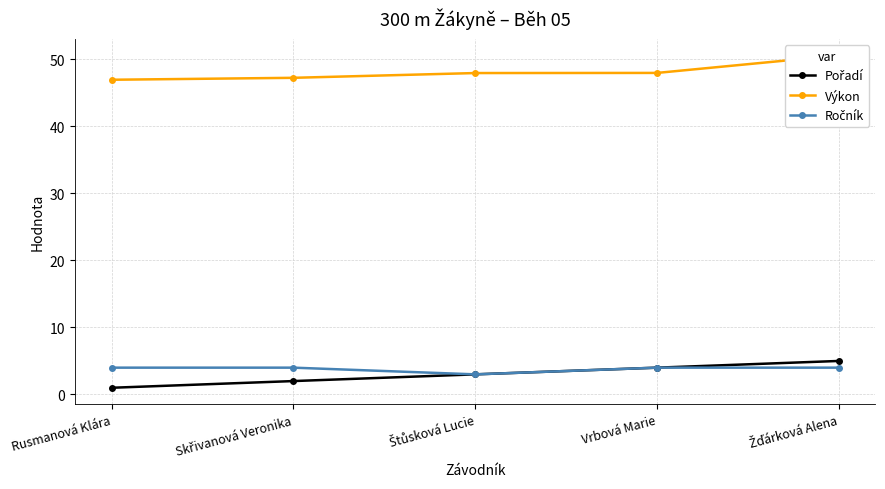

True or false: Pořadí has more than 0 interior local peaks.

False